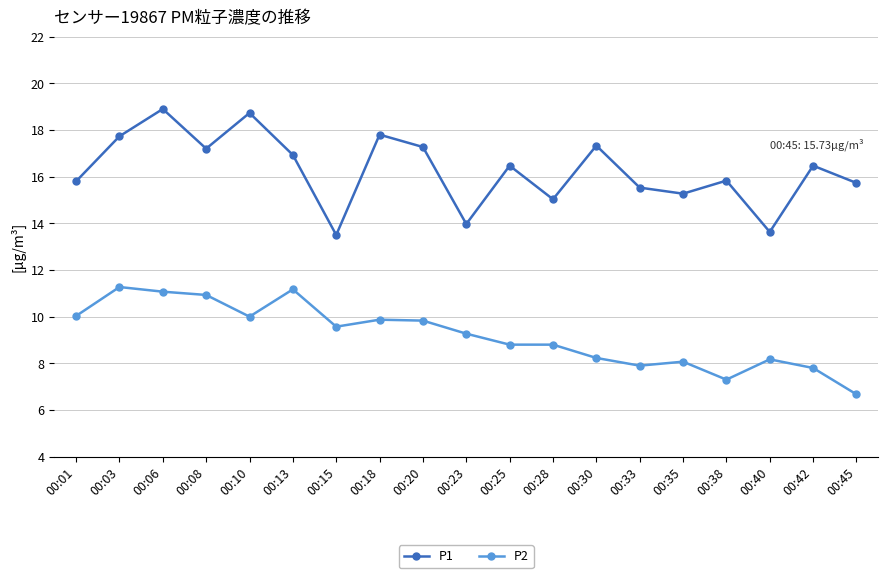

What is the maximum value for P2?

11.3